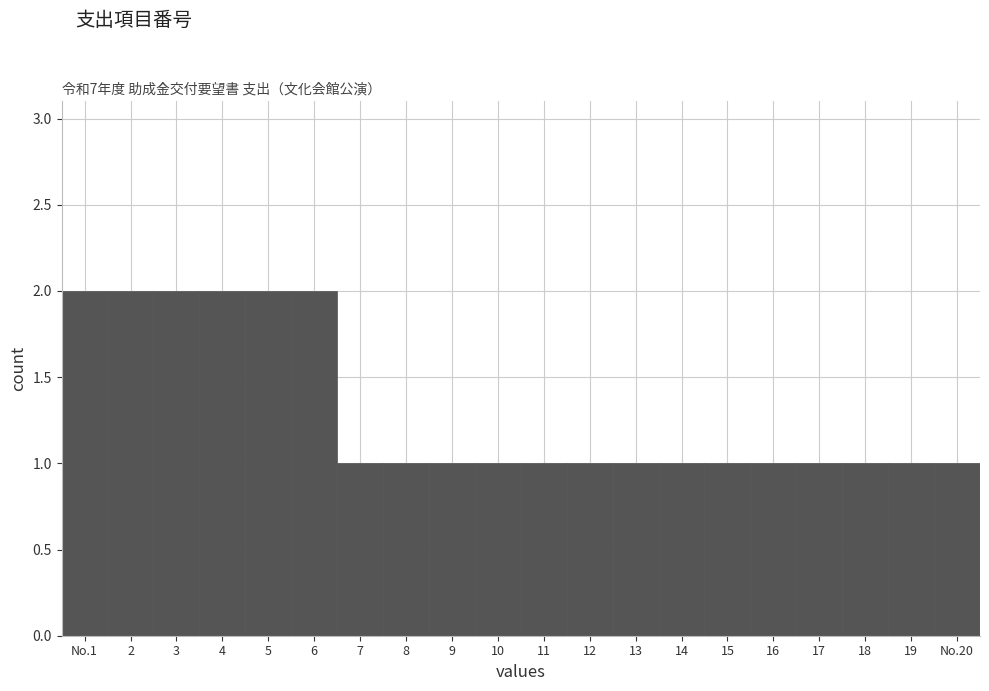

Reading left to right, transcribe all the data shown in this chart.

2	2	2	2	2	2	1	1	1	1	1	1	1	1	1	1	1	1	1	1